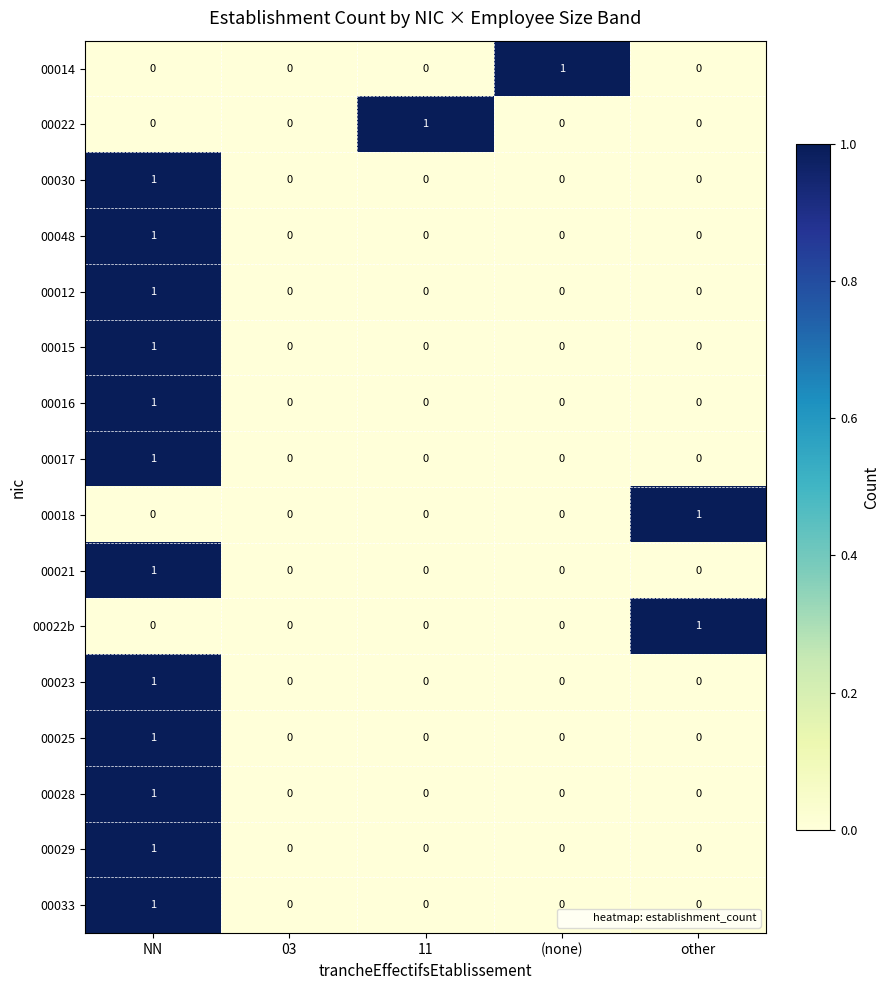

At which category is the sum across all series the highest?

NN